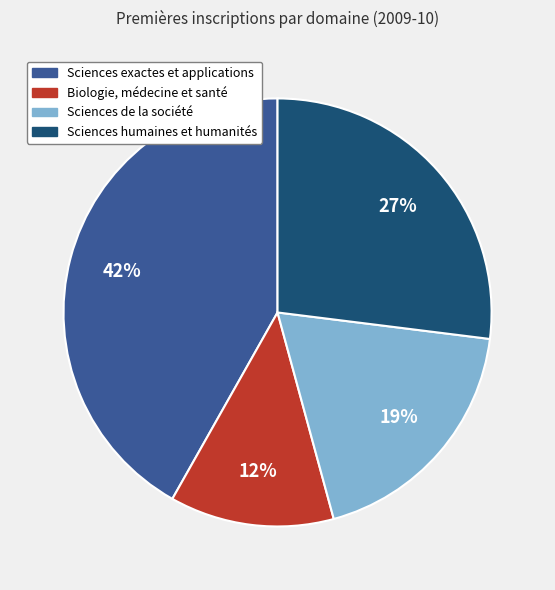

Approximately how many times larger is the value at Sciences humaines et humanités compared to Biologie, médecine et santé?

2.2